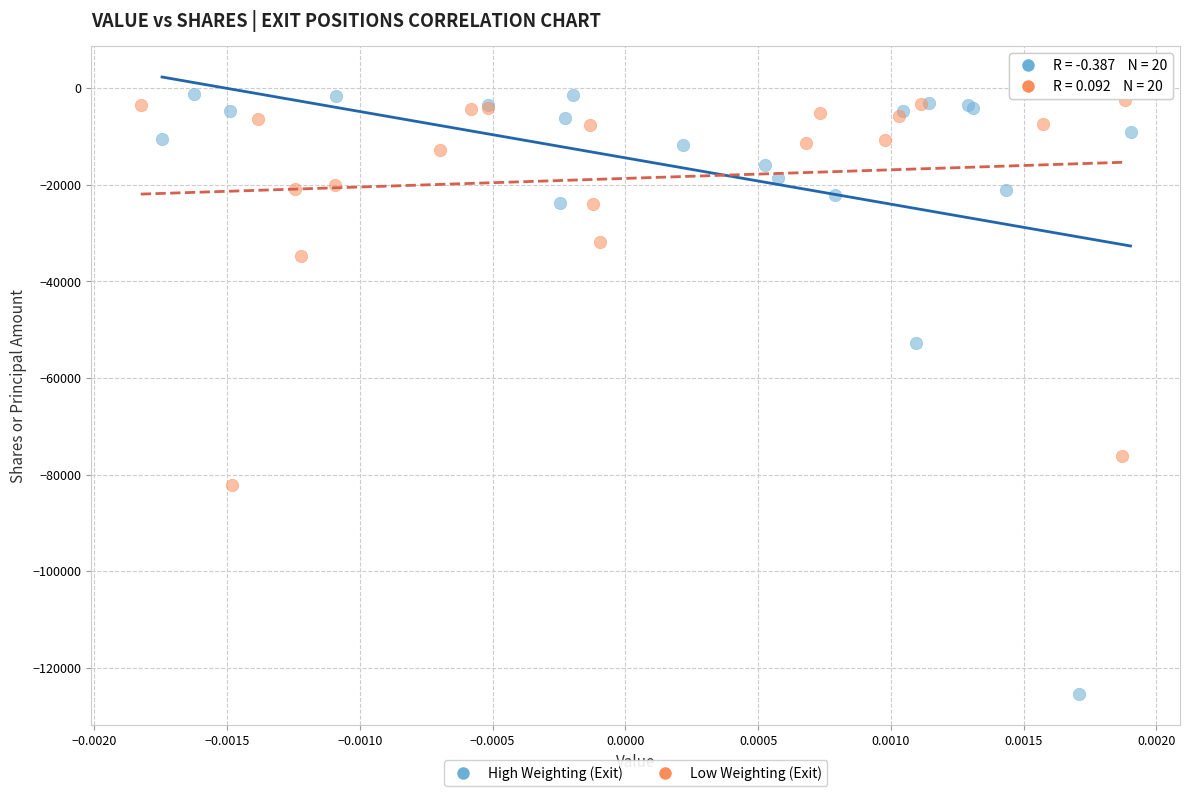

What are all the series names shown in the legend?

High Weighting (Exit), Low Weighting (Exit)